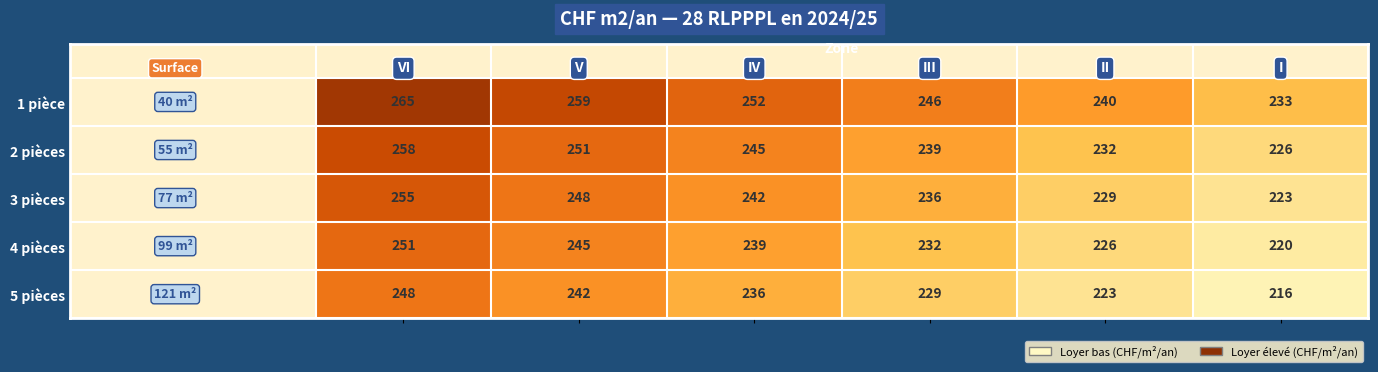

Reading left to right, list all the values displayed in this chart.

1 pièce: 265	259	252	246	240	233
2 pièces: 258	251	245	239	232	226
3 pièces: 255	248	242	236	229	223
4 pièces: 251	245	239	232	226	220
5 pièces: 248	242	236	229	223	216